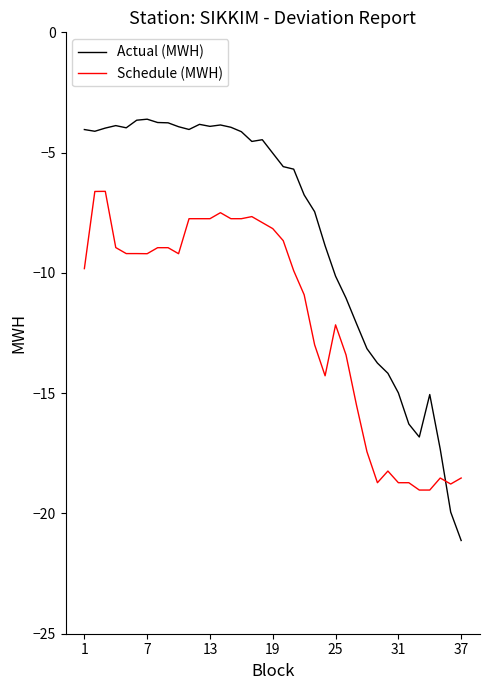

Rank the series by their maximum value, from highest to lowest.

Actual (MWH), Schedule (MWH)